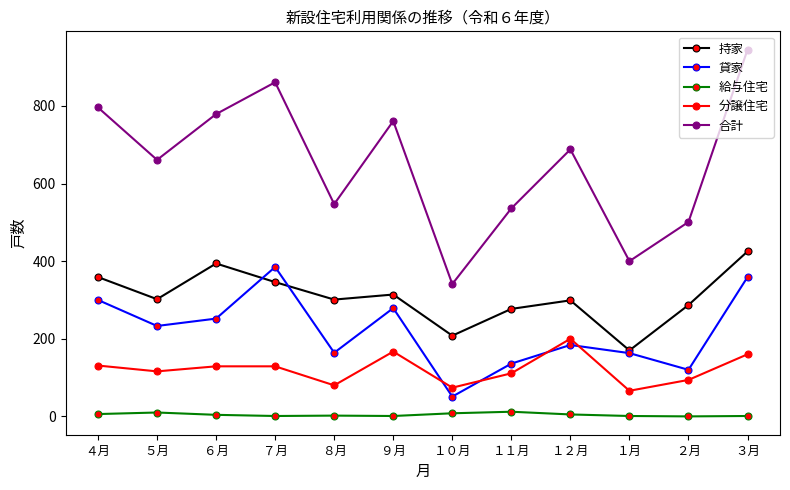

At which label does 持家 reach its peak?

３月